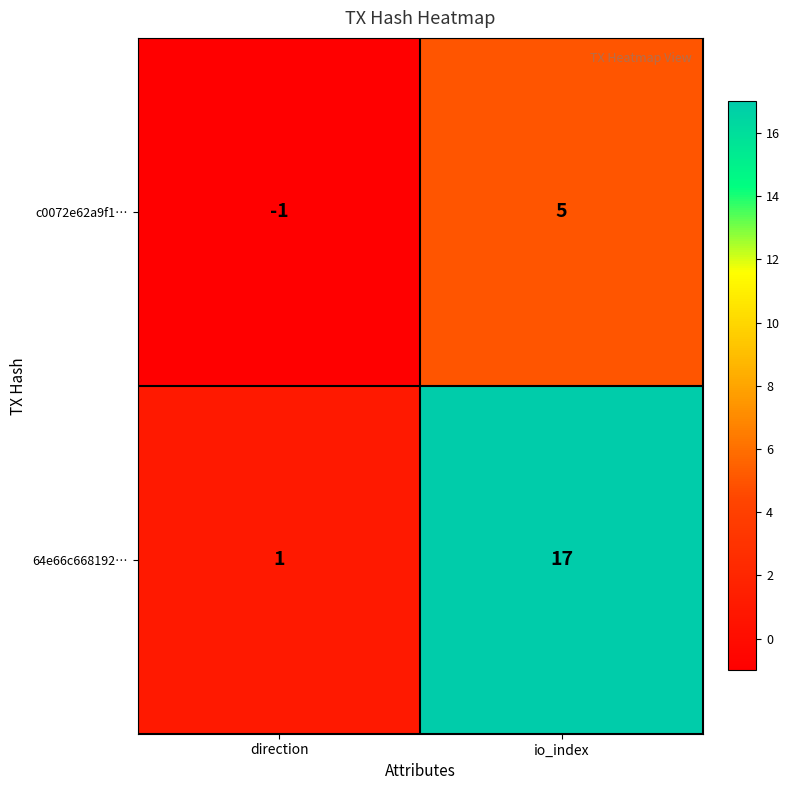

What is the total value across all series at io_index?

22